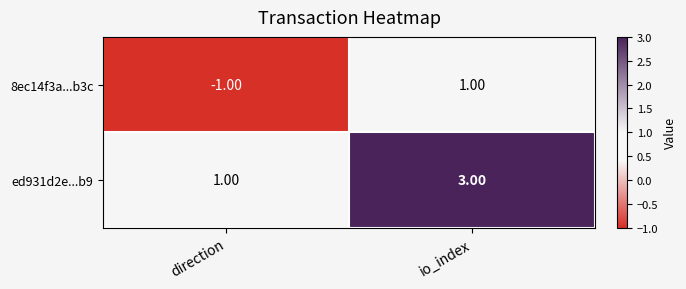

How many categories are shown in the chart?

2